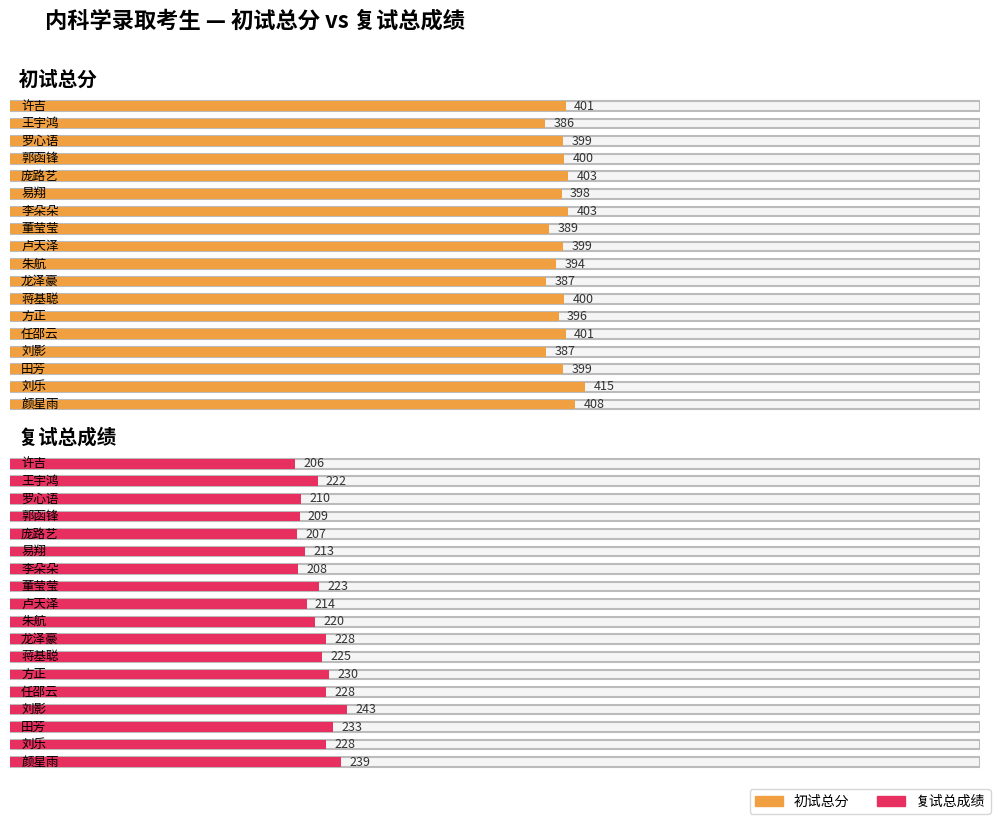

True or false: 复试总成绩 has a value of 86 at 刘乐.

False